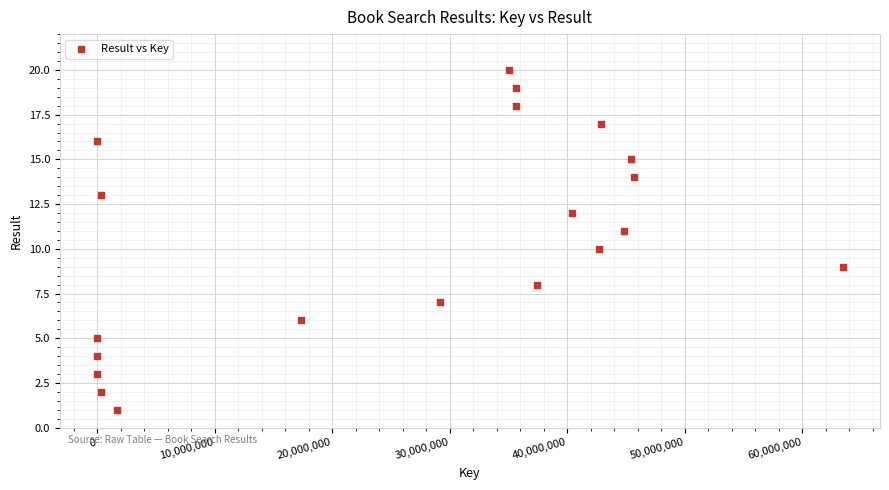

What is the range of Y values (max minus min)?

19